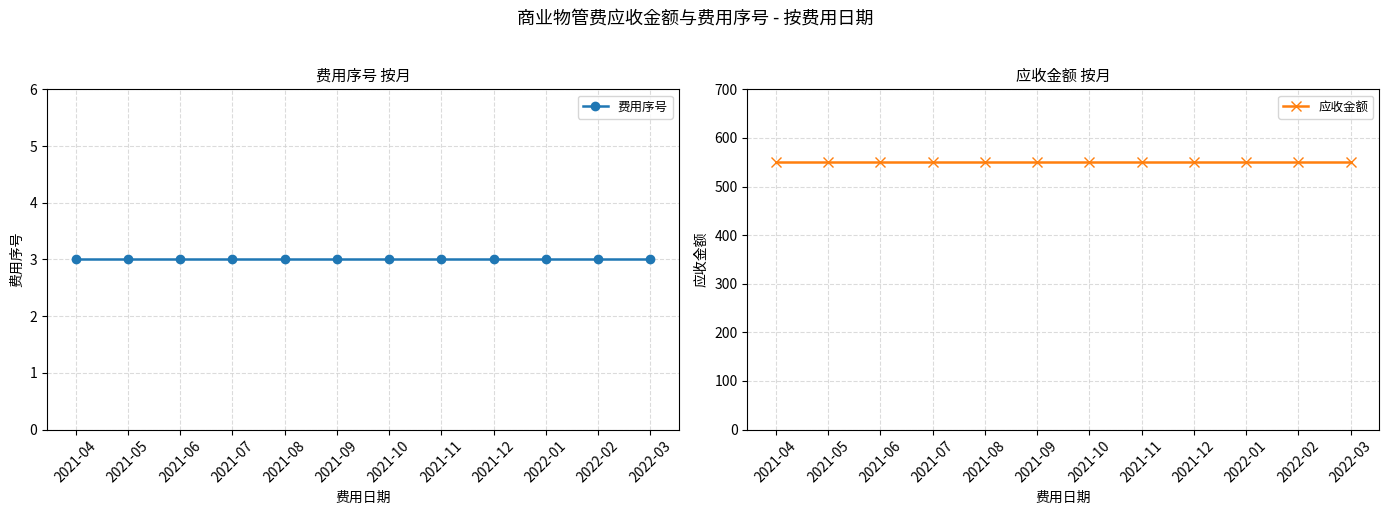

Read the 费用序号 value at 2021-07.

3.0